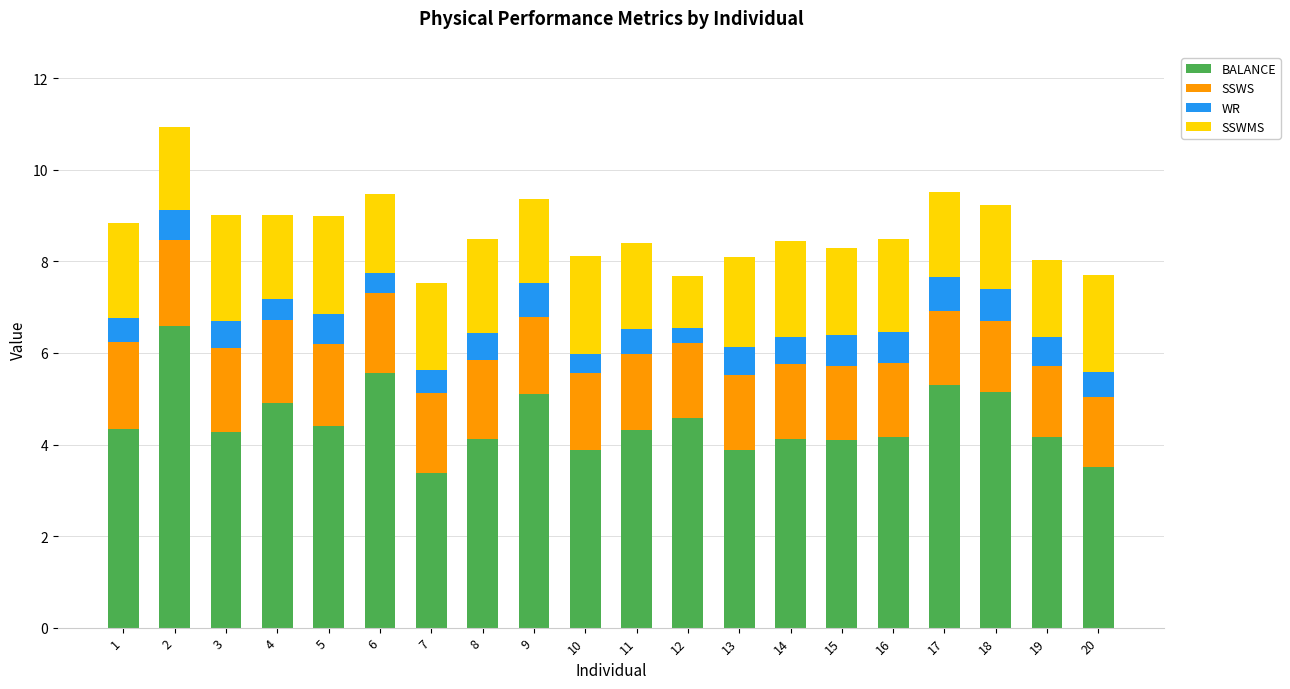

True or false: BALANCE has a value of 3.5 at 18.

False